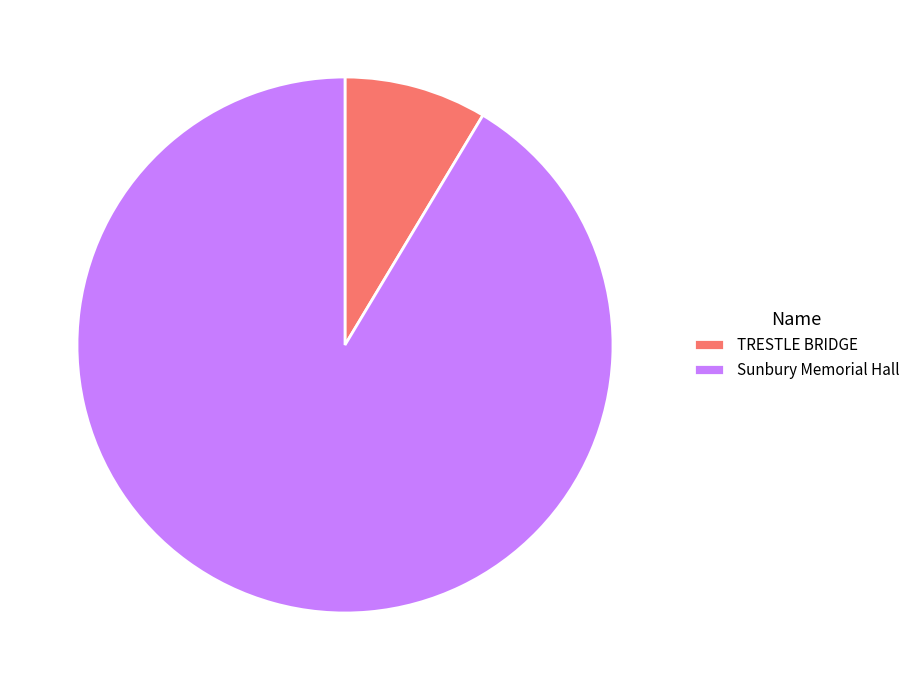

Does Sunbury Memorial Hall account for over 50% of the chart?

Yes